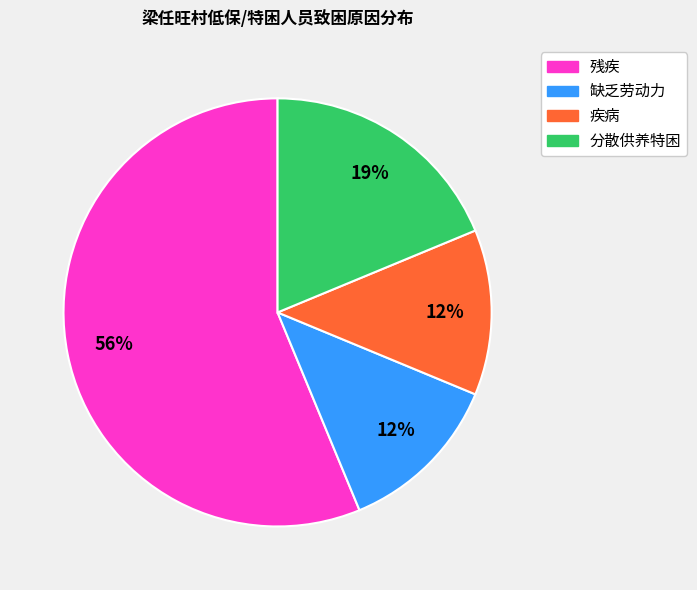

What is the majority slice?

残疾